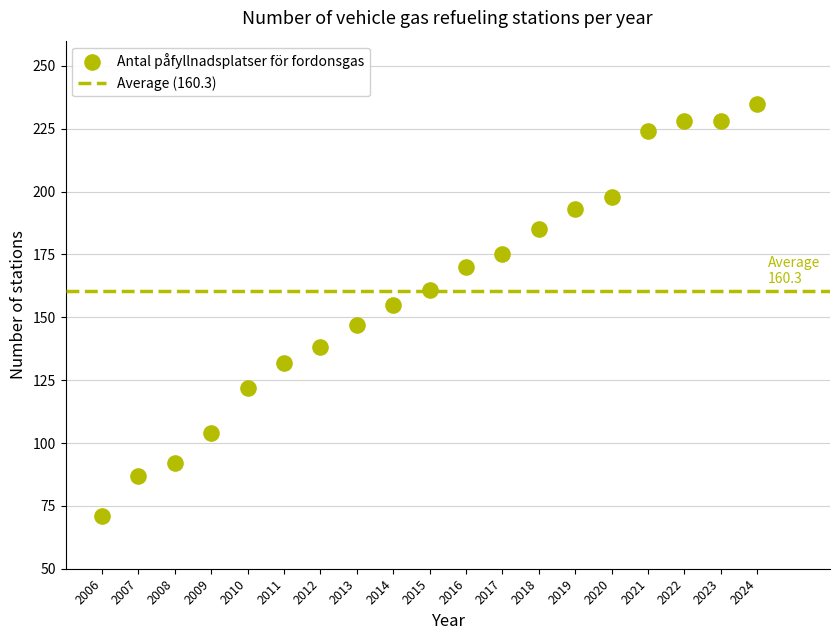

What is the range of X values (max minus min)?

18